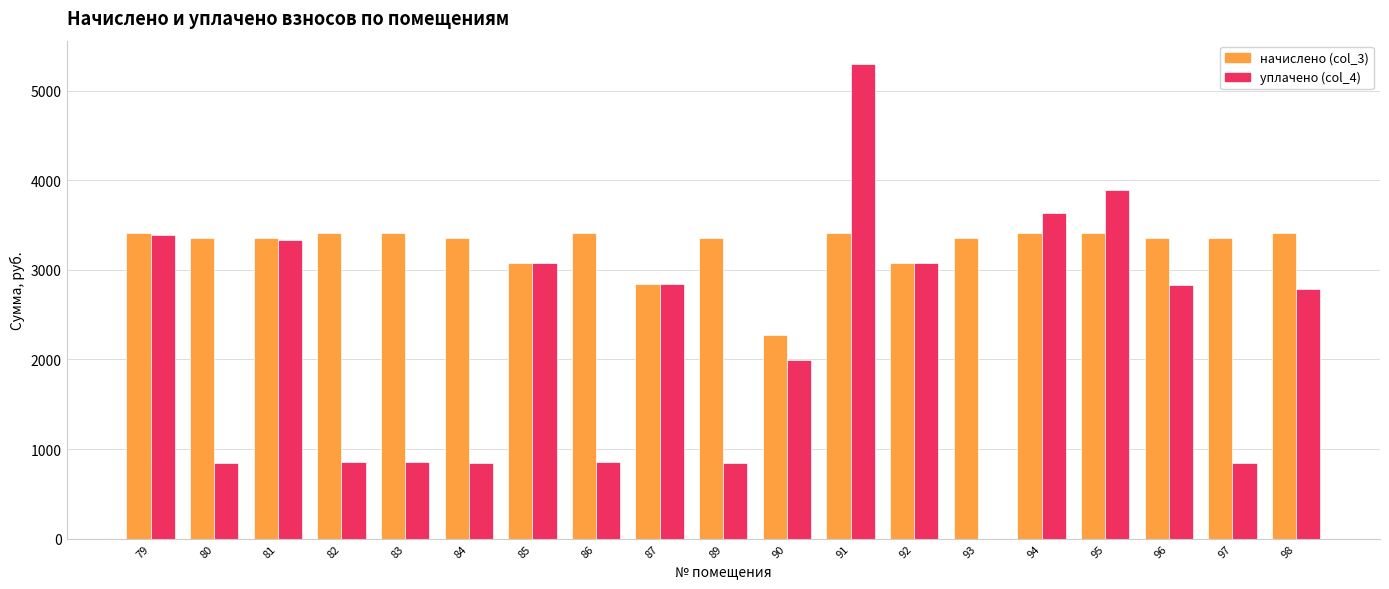

What is the highest value of the начислено (col_3) series?

3414.0